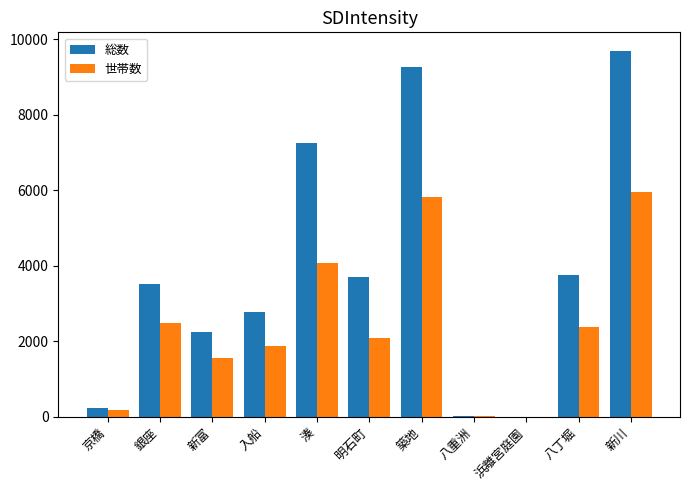

What is the maximum value for 総数?

9693